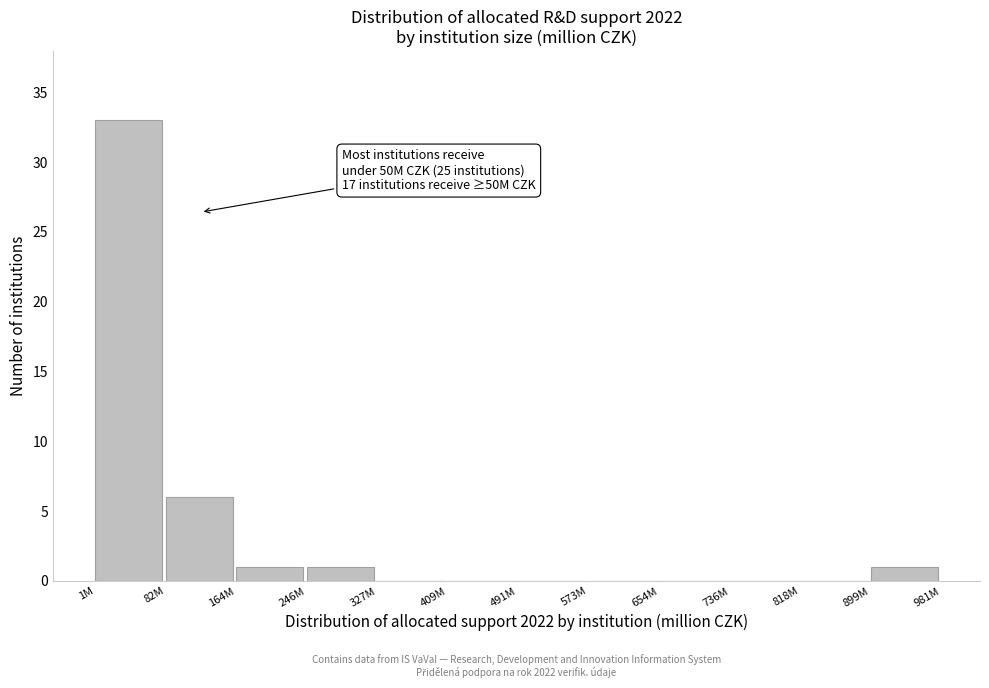

Reading right to left, what are all the values shown in this chart?

899M=1	818M=0	736M=0	654M=0	573M=0	491M=0	409M=0	327M=0	246M=1	164M=1	82M=6	1M=33